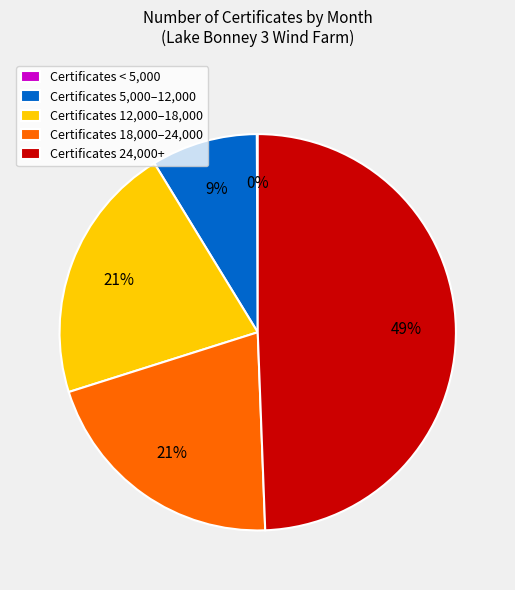

What is the largest slice in the pie chart?

Certificates 24,000+